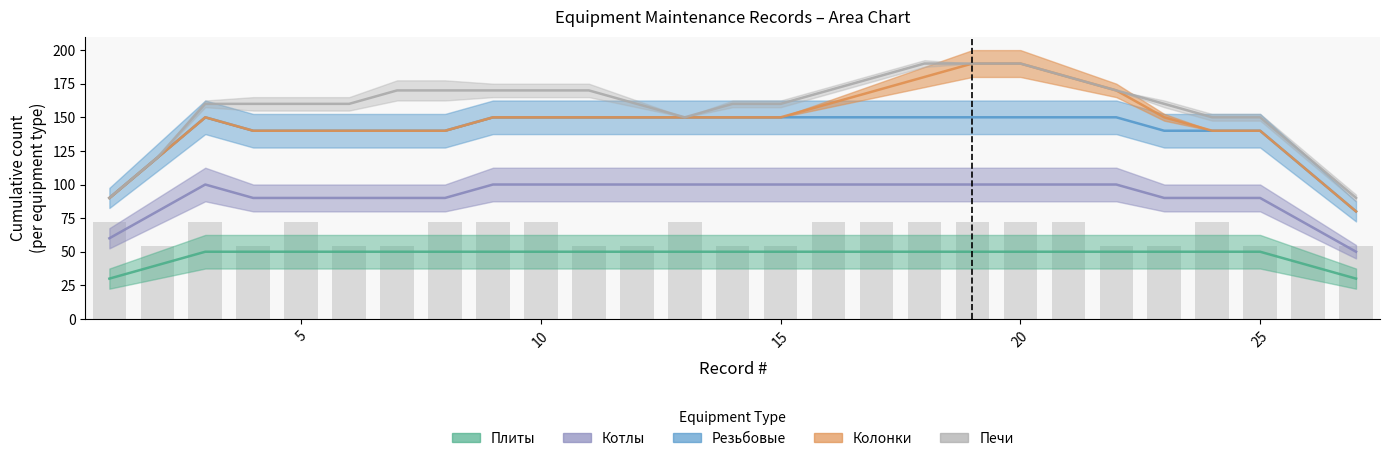

Does the chart contain any negative values?

No